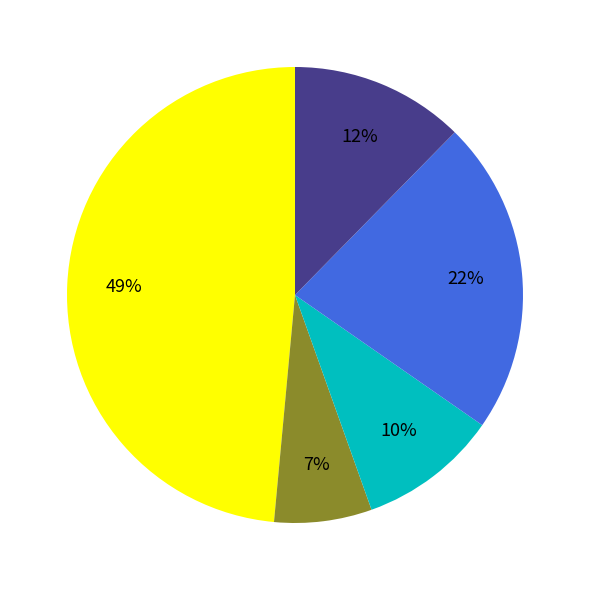

To the nearest percent, what is the difference between the largest and smallest slice percentages?

42%